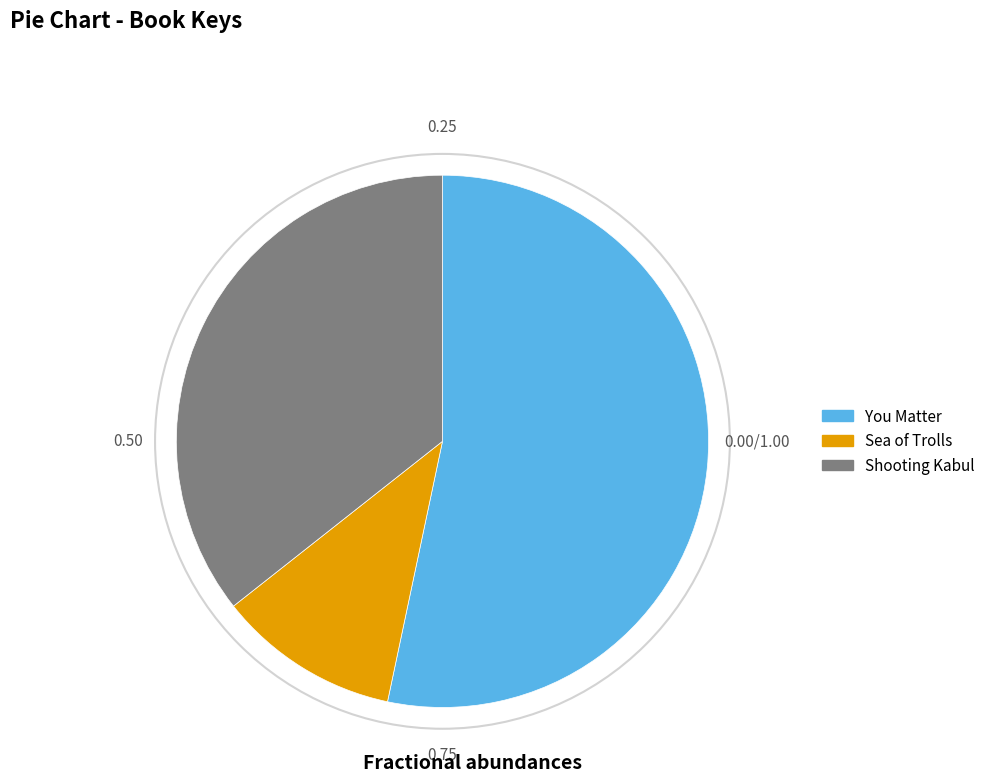

Rank the categories by value from highest to lowest.

You Matter, Shooting Kabul, Sea of Trolls